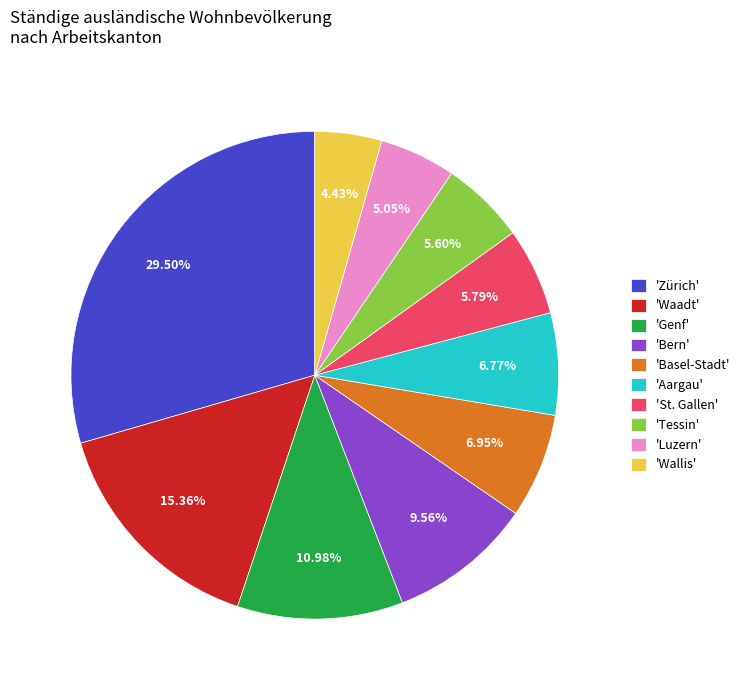

Is the sum of 'Wallis' and 'Zürich' greater than half?

No